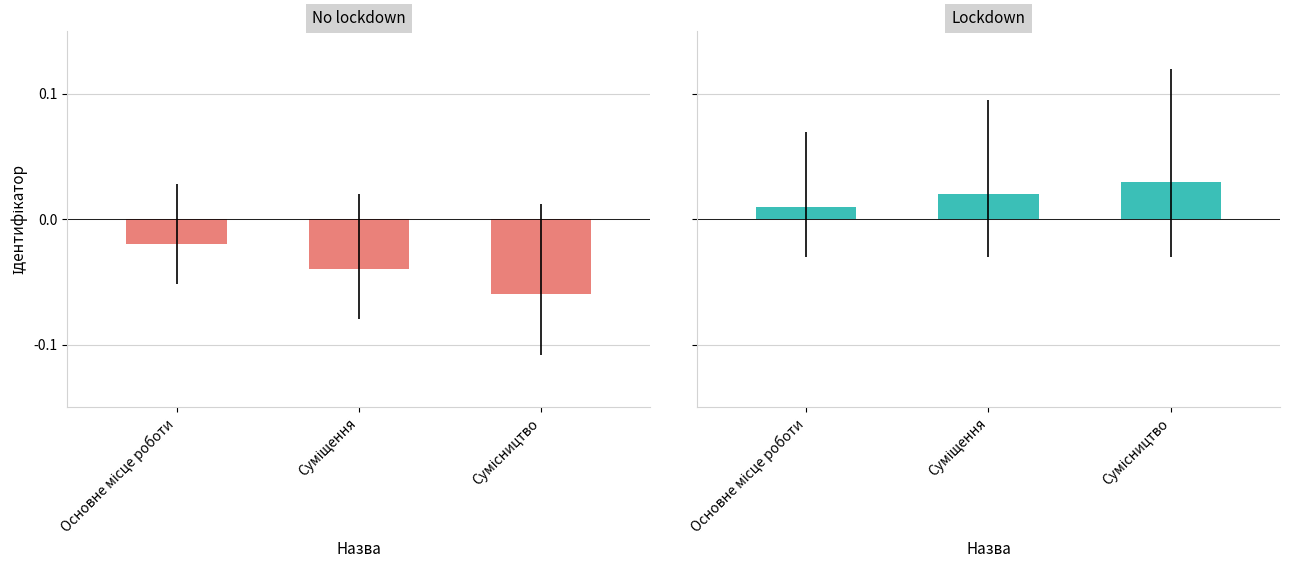

List the labels in order of No lockdown value, smallest first.

Сумісництво, Суміщення, Основне місце роботи